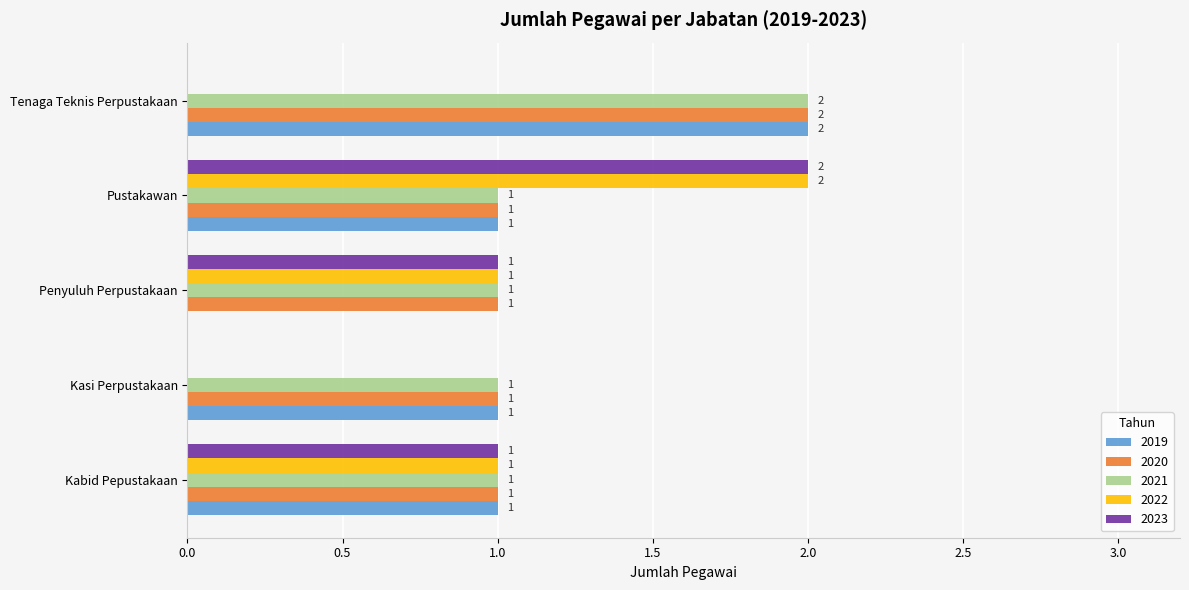

Count the number of data series in this chart.

5